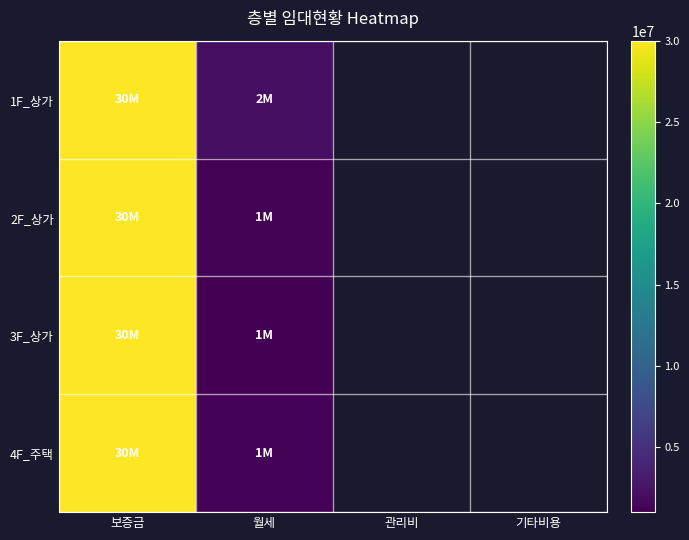

What is the maximum value shown in the chart?

30000000.0